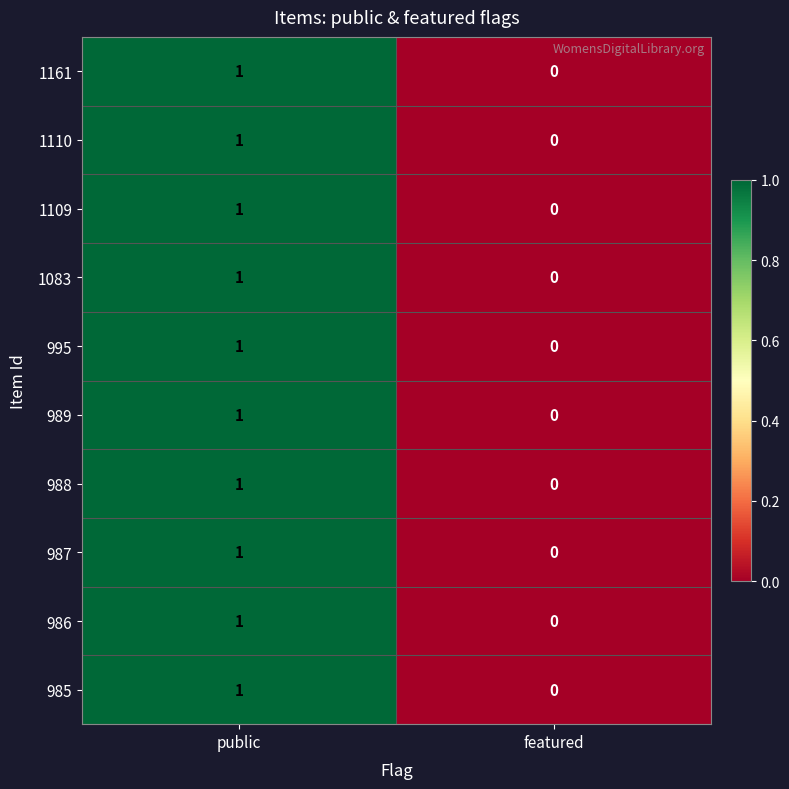

The value of 987 at public is 1. True or false?

True